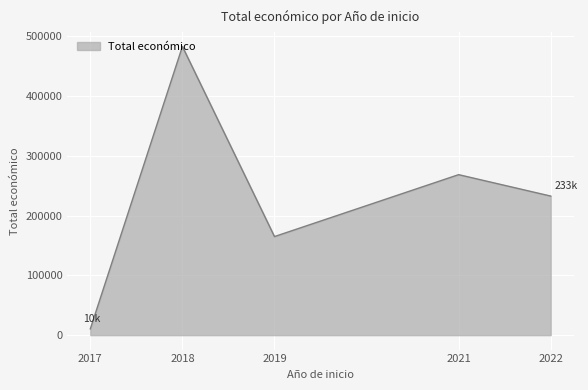

Is it true that the value at 2018 is 483150?

True